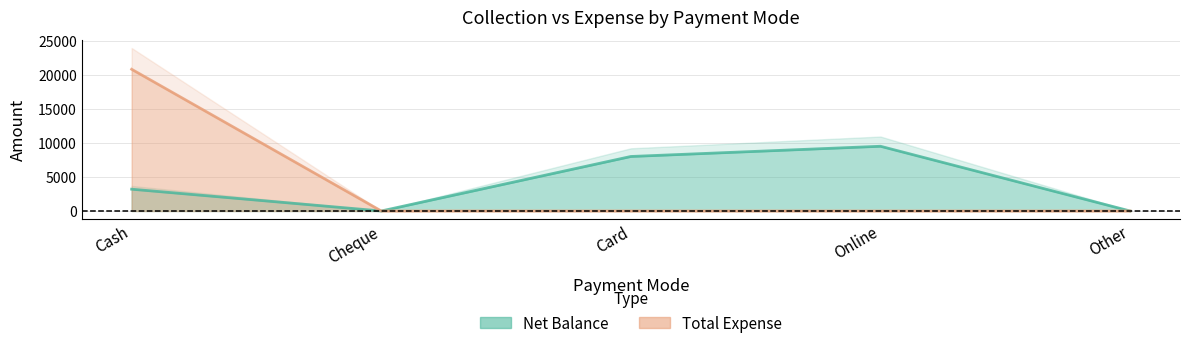

What position from the left is Cash?

1